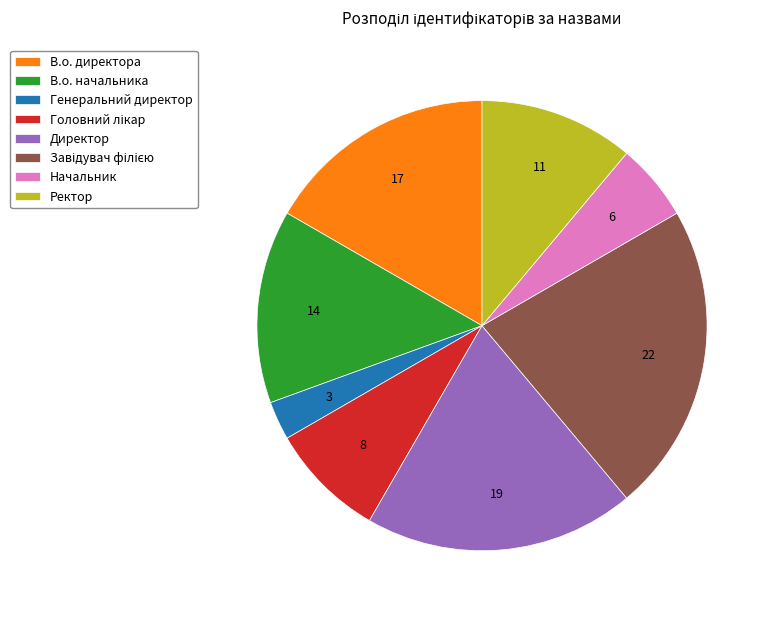

How many segments does this pie chart have?

8